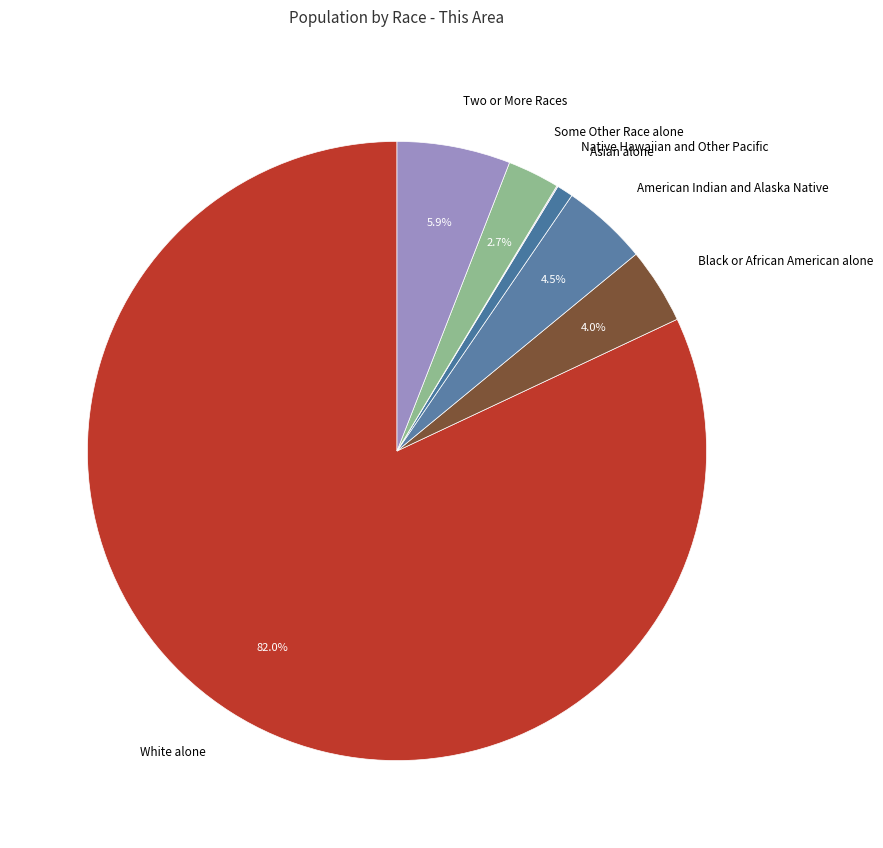

Is there any slice that represents more than half of the pie?

Yes